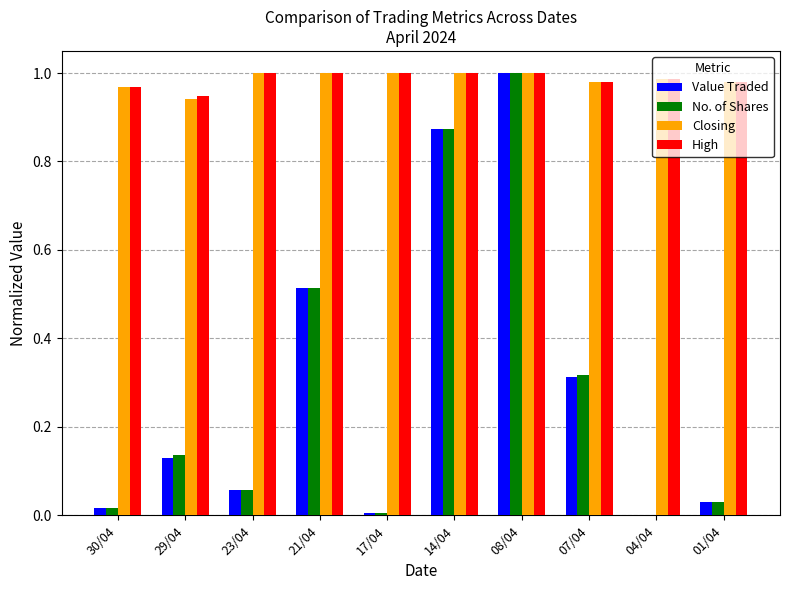

The value of Closing at 30/04 is 1.6. True or false?

False